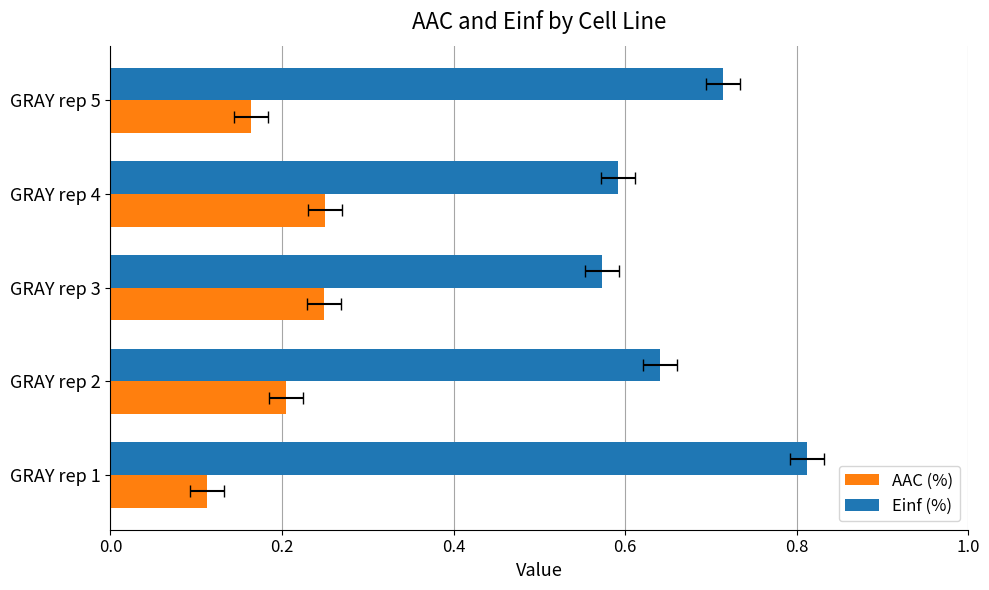

What is the minimum value shown in the chart?

0.1